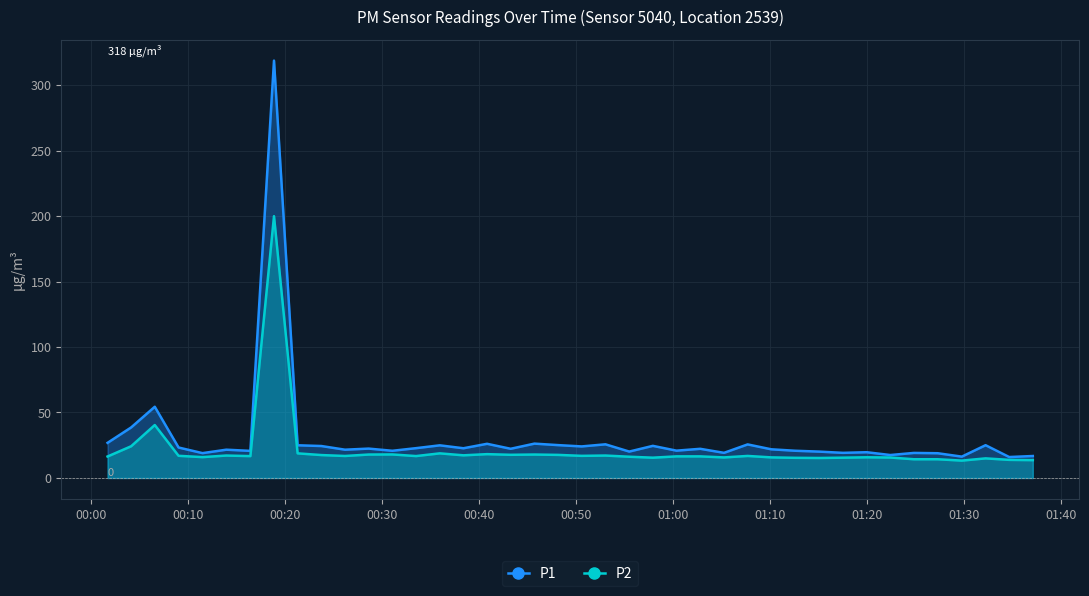

Which series has the widest spread of values?

P1